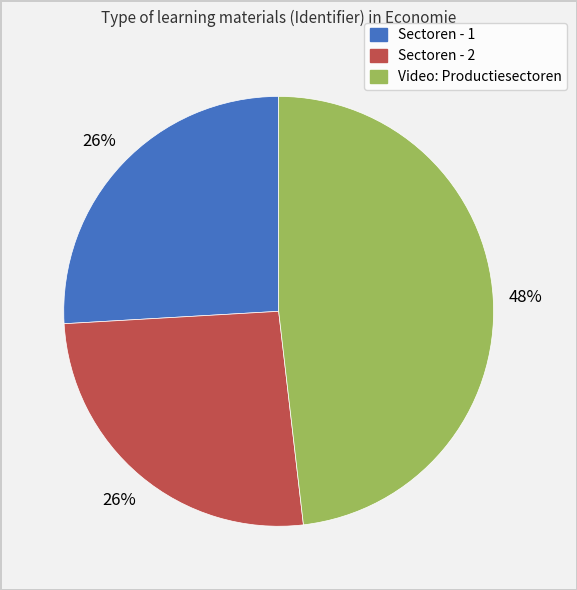

Approximately how many times larger is the value at Sectoren - 2 compared to Video: Productiesectoren?

0.5